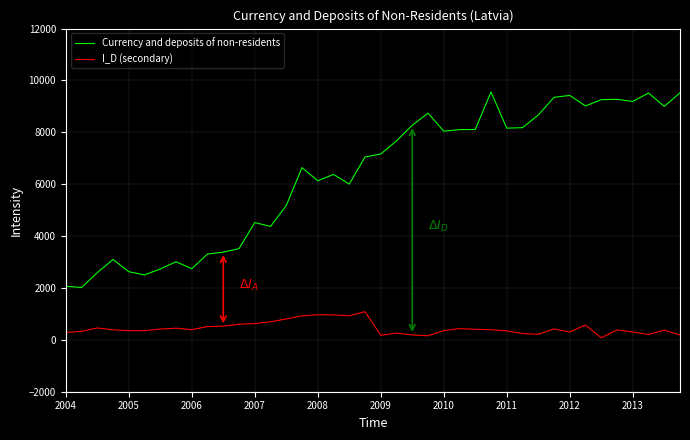

How many lines are shown in the chart?

2